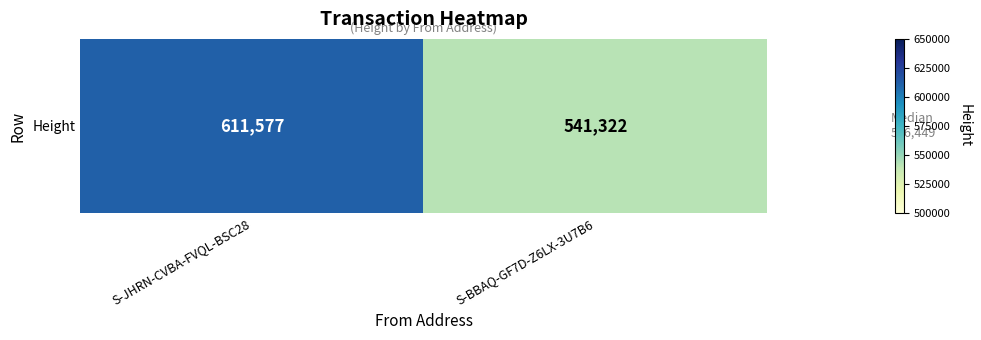

At which category does the chart reach its peak across all series?

S-JHRN-CVBA-FVQL-BSC28